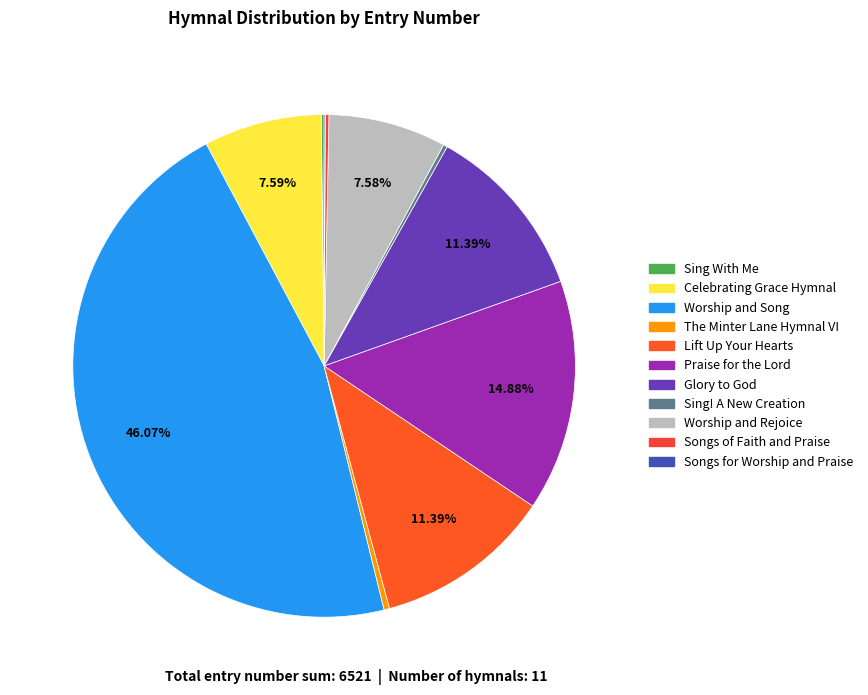

What is the ratio of the value at Worship and Rejoice to the value at Sing! A New Creation?

29.1